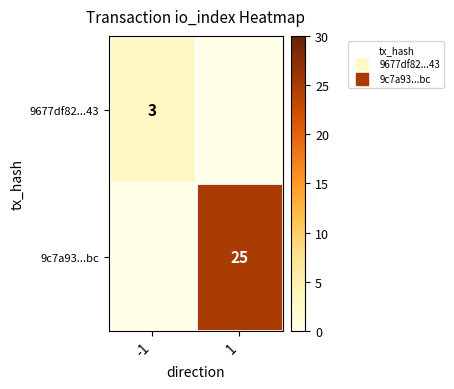

How many data points does each series have?

2